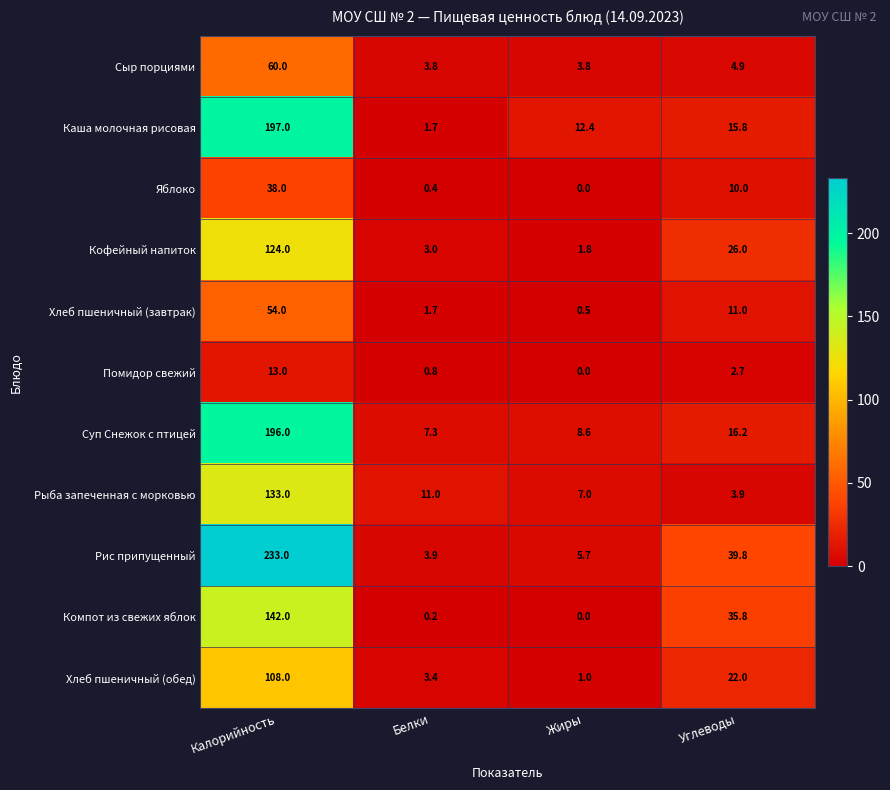

How many categories are shown in the chart?

4